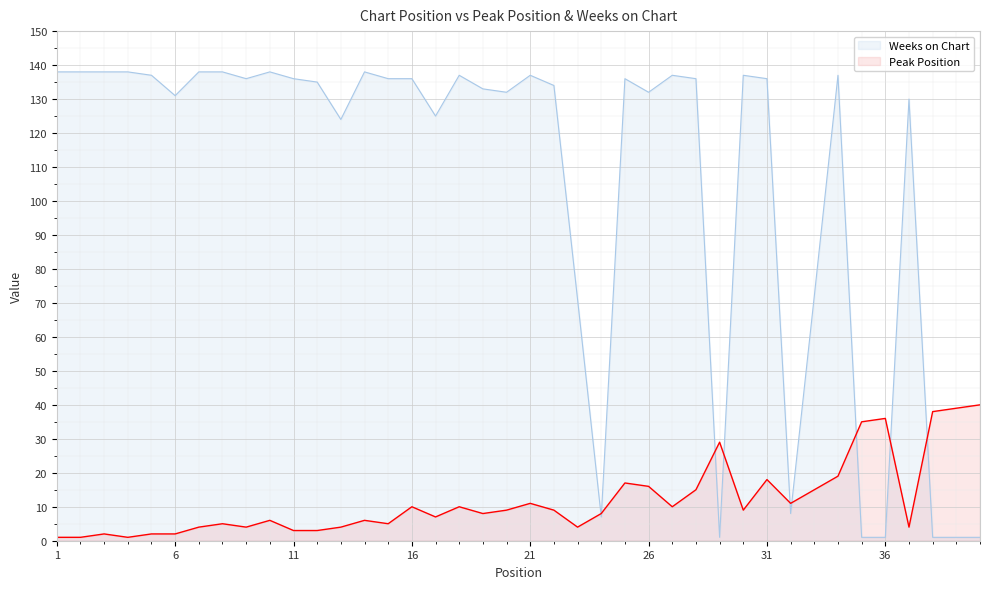

Which series has the widest spread of values?

Weeks on Chart